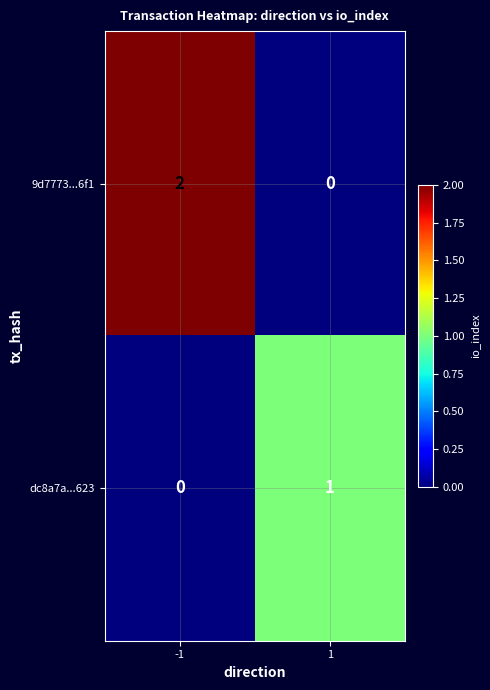

Is the value of dc8a7a...623 at -1 greater than the value of 9d7773...6f1 at -1?

No